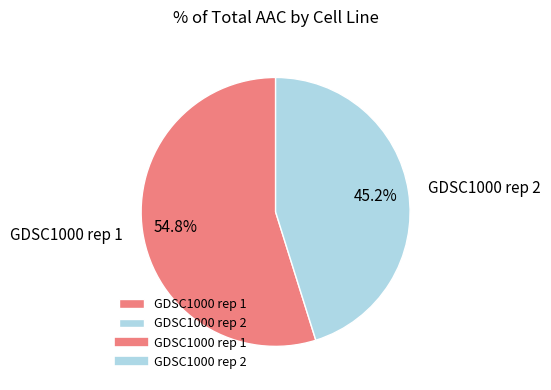

To the nearest percent, what portion does GDSC1000 rep 1 represent?

55%